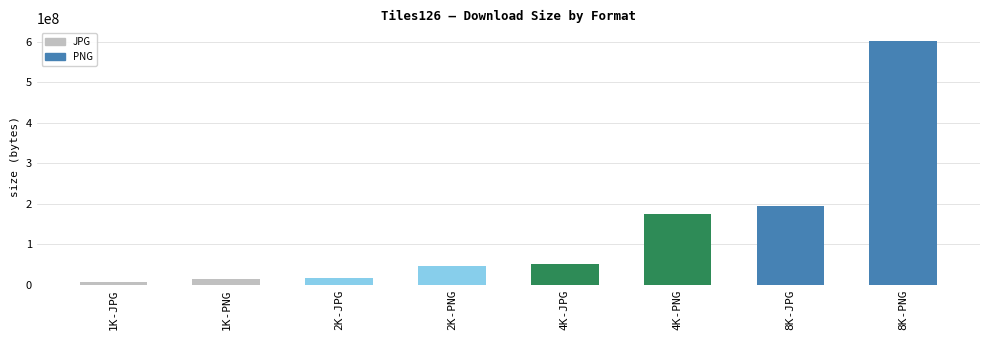

The value at 8K-PNG is 602731006. True or false?

True